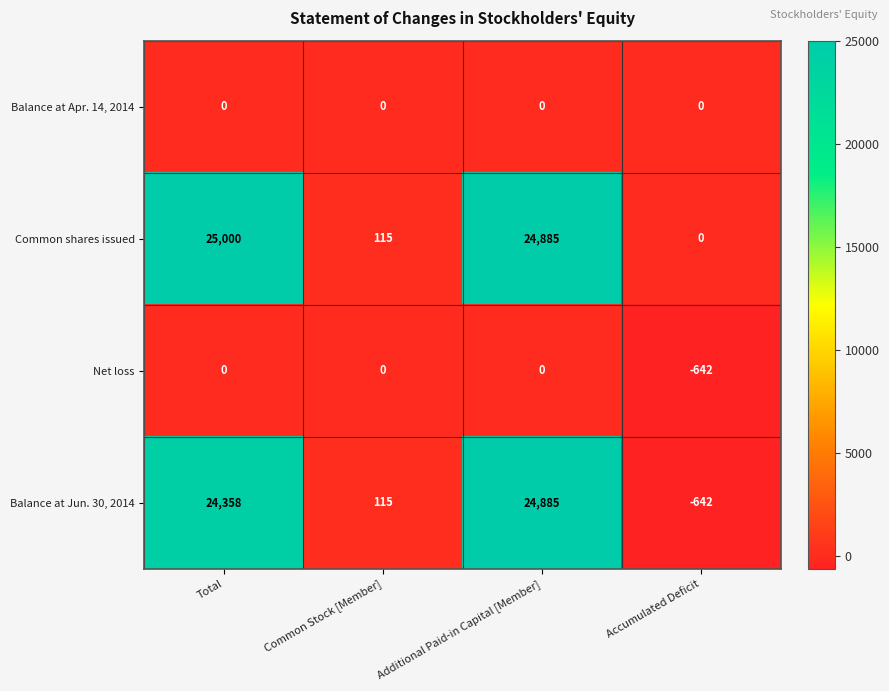

Reading right to left, extract all data points from this chart.

Balance at Apr. 14, 2014: 0	0	0	0
Common shares issued: 0	24885	115	25000
Net loss: -642	0	0	0
Balance at Jun. 30, 2014: -642	24885	115	24358